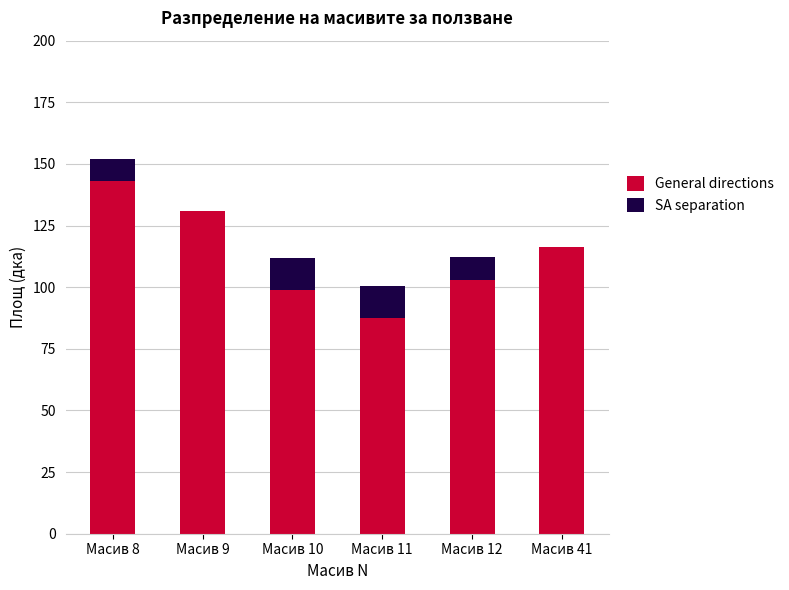

At which category is the sum across all series the highest?

Масив 8